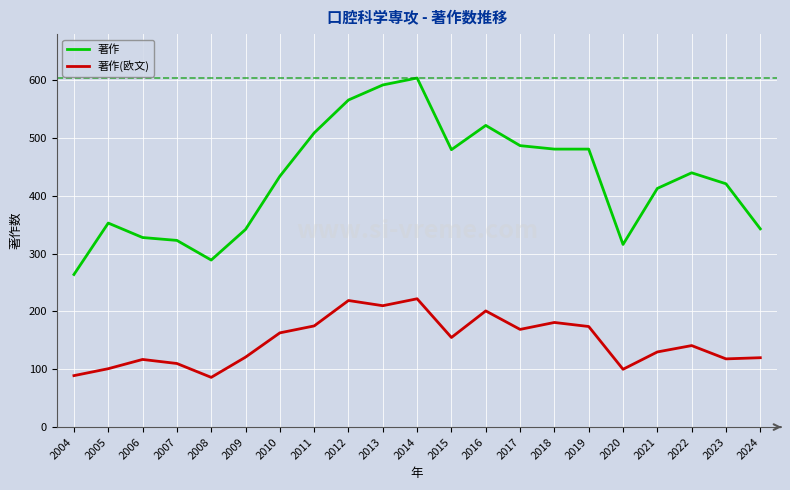

At 2022, list the series in order from smallest to largest.

著作(欧文), 著作